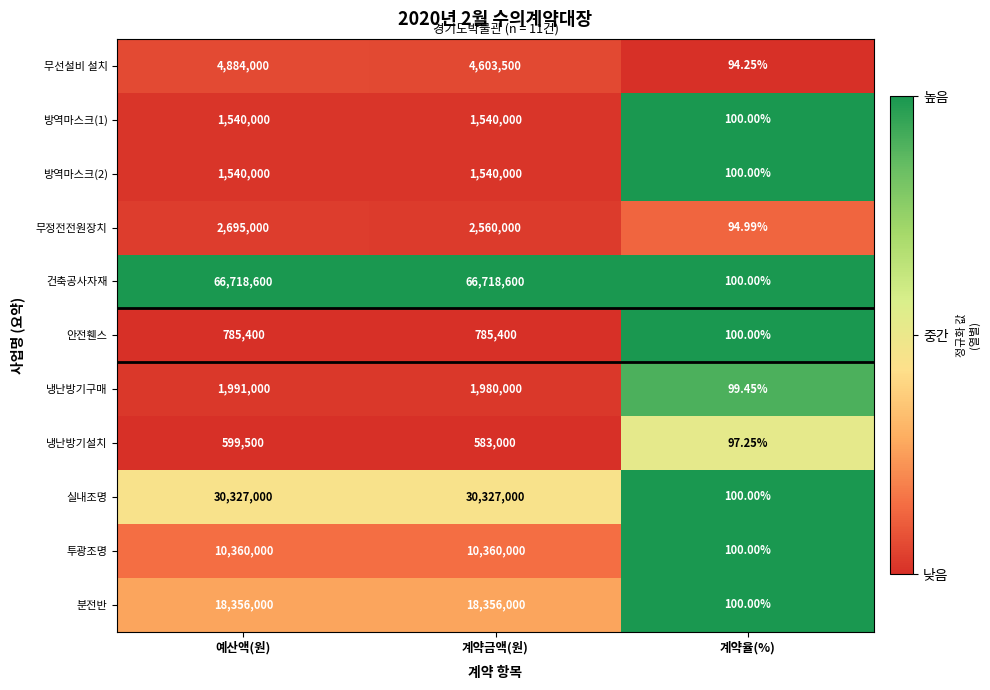

Is the value of 분전반 at 계약금액(원) greater than the value of 냉난방기구매 at 계약율(%)?

Yes